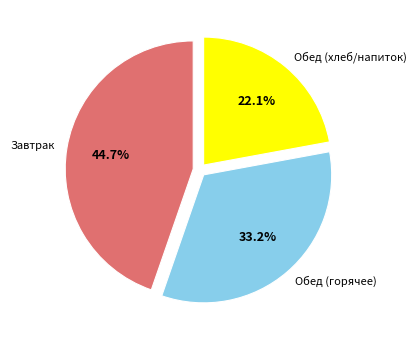

Does any single category account for the majority?

No